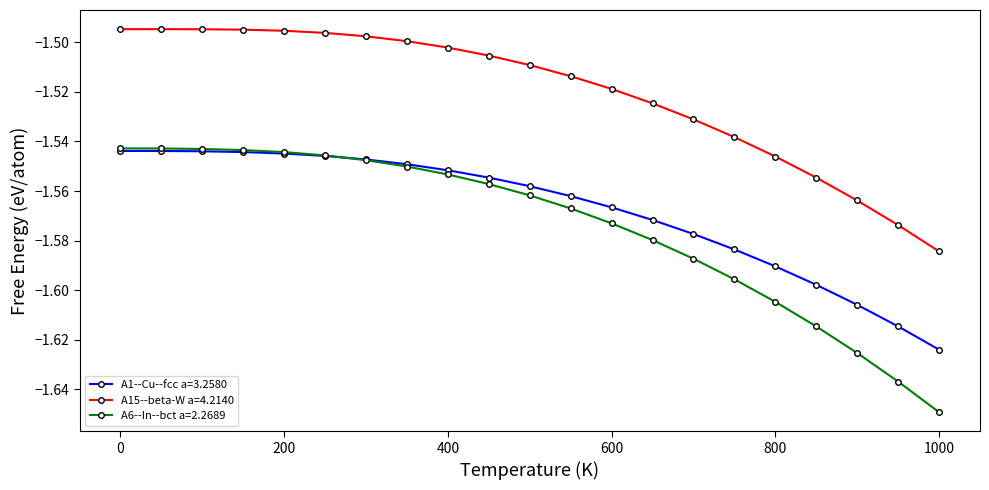

True or false: A6--In--bct a=2.2689 and A15--beta-W a=4.2140 intersect in this chart.

False